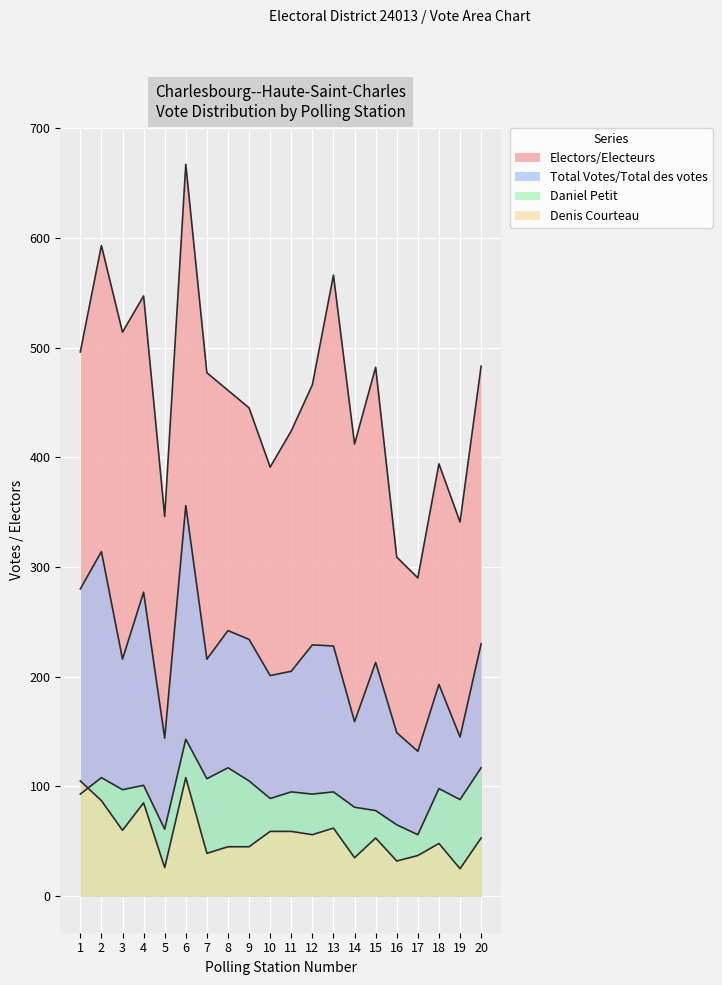

Reading left to right, list all the values displayed in this chart.

Denis Courteau: 1=105	2=87	3=60	4=85	5=26	6=108	7=39	8=45	9=45	10=59	11=59	12=56	13=62	14=35	15=53	16=32	17=37	18=48	19=25	20=53
Daniel Petit: 1=93	2=108	3=97	4=101	5=61	6=143	7=107	8=117	9=105	10=89	11=95	12=93	13=95	14=81	15=78	16=65	17=56	18=98	19=88	20=117
Total Votes/Total des votes: 1=280	2=314	3=216	4=277	5=144	6=356	7=216	8=242	9=234	10=201	11=205	12=229	13=228	14=159	15=213	16=149	17=132	18=193	19=145	20=230
Electors/Electeurs: 1=496	2=593	3=514	4=547	5=346	6=667	7=477	8=461	9=445	10=391	11=424	12=466	13=566	14=412	15=482	16=309	17=290	18=394	19=341	20=483